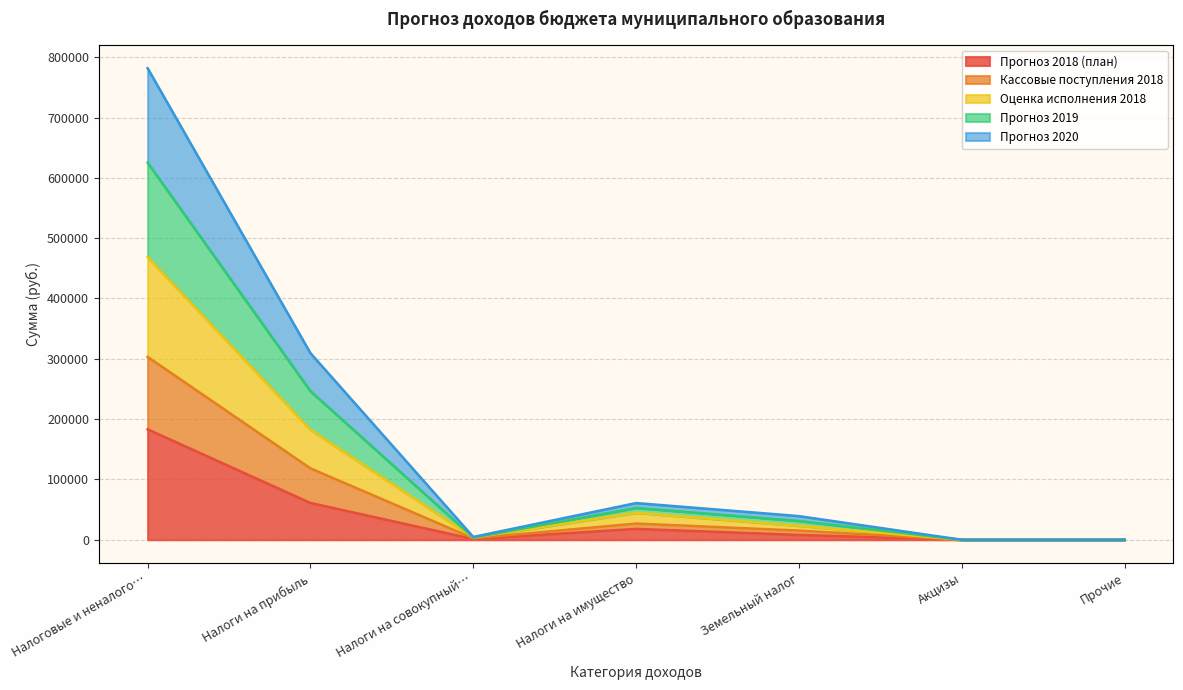

The value of Прогноз 2018 (план) at Налоги на прибыль is 88745.8. True or false?

False